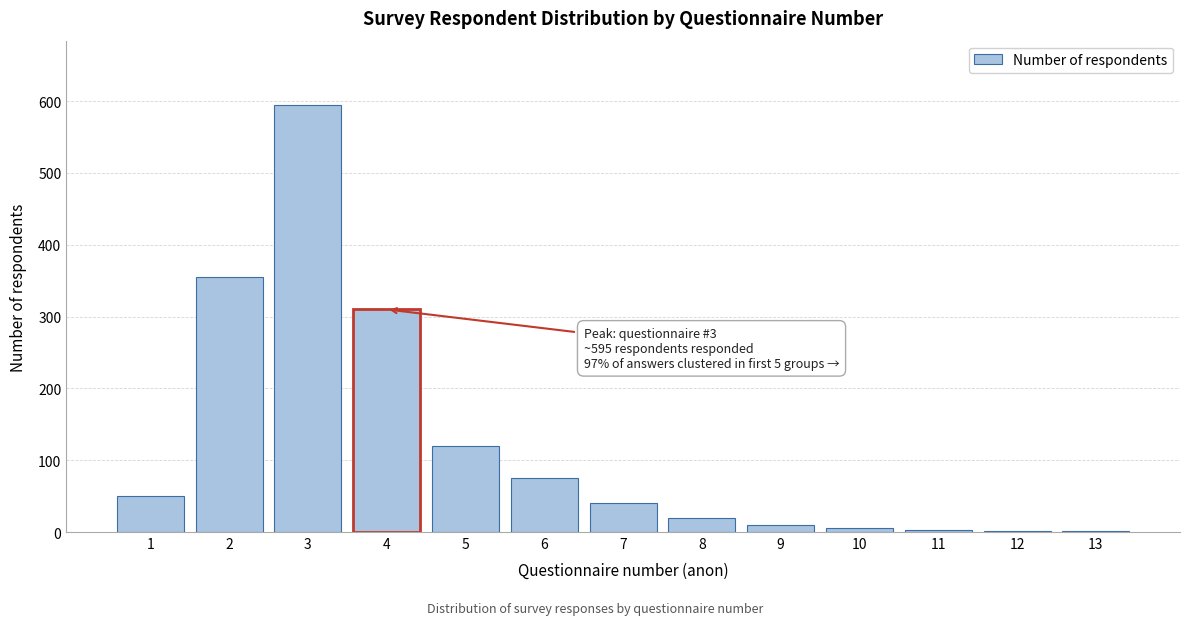

What is the change in value from 2 to 5?

-235